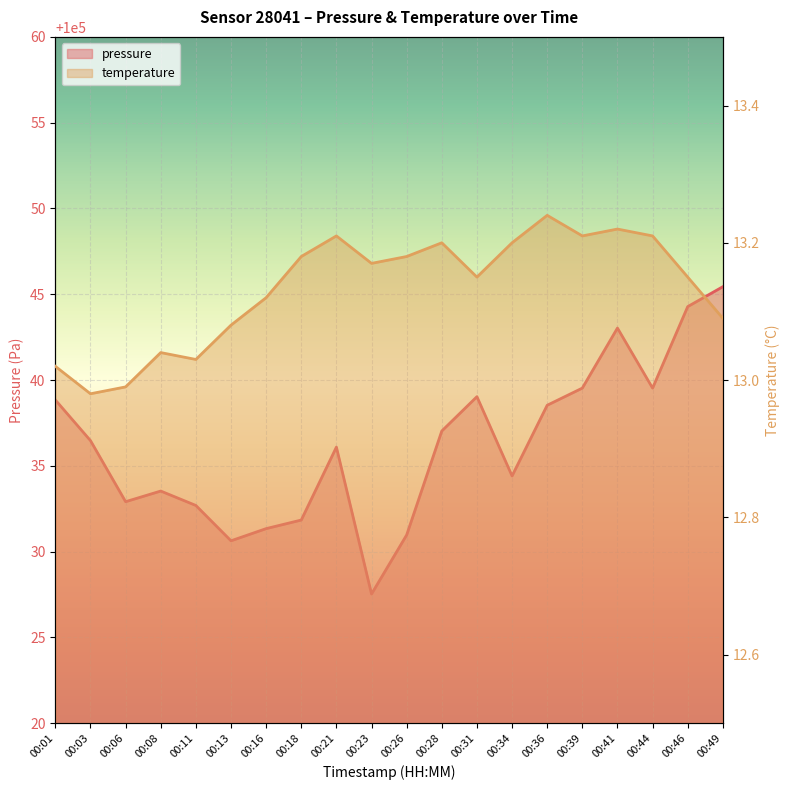

Which series changed the most between 00:01 and 00:03?

pressure